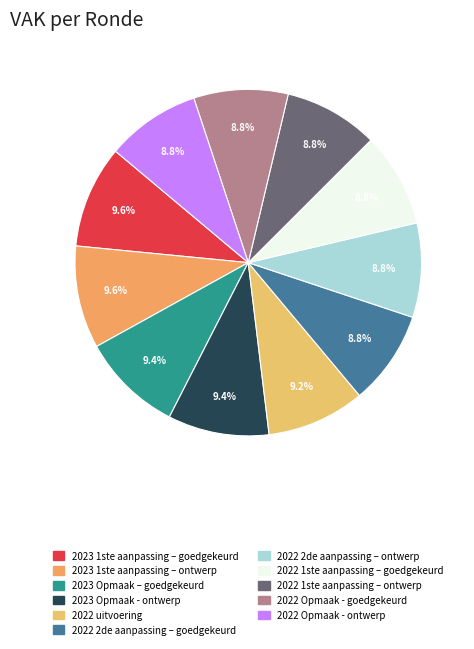

Count the number of slices in the pie.

11